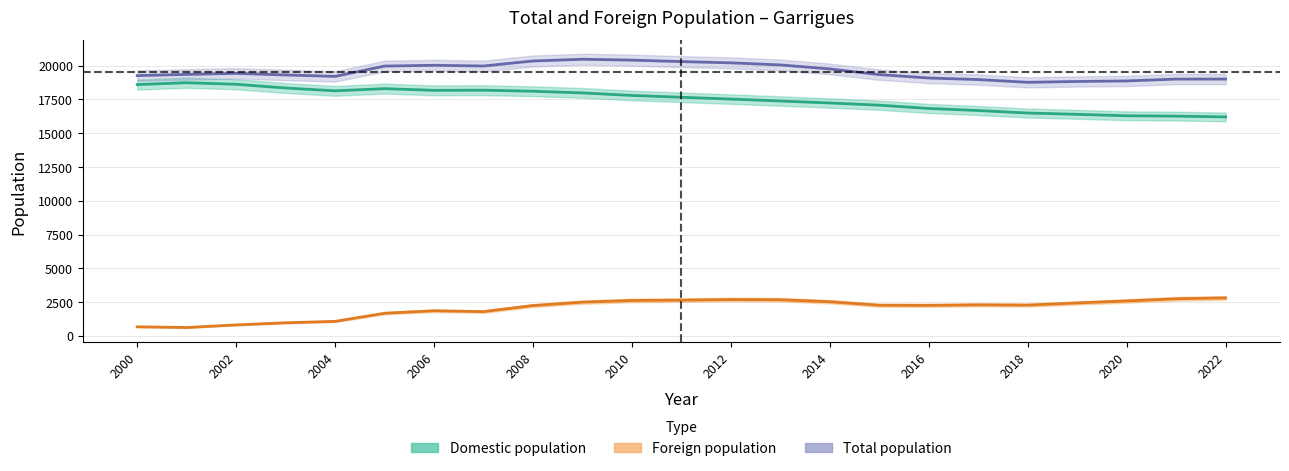

True or false: Foreign population and Total population intersect in this chart.

False